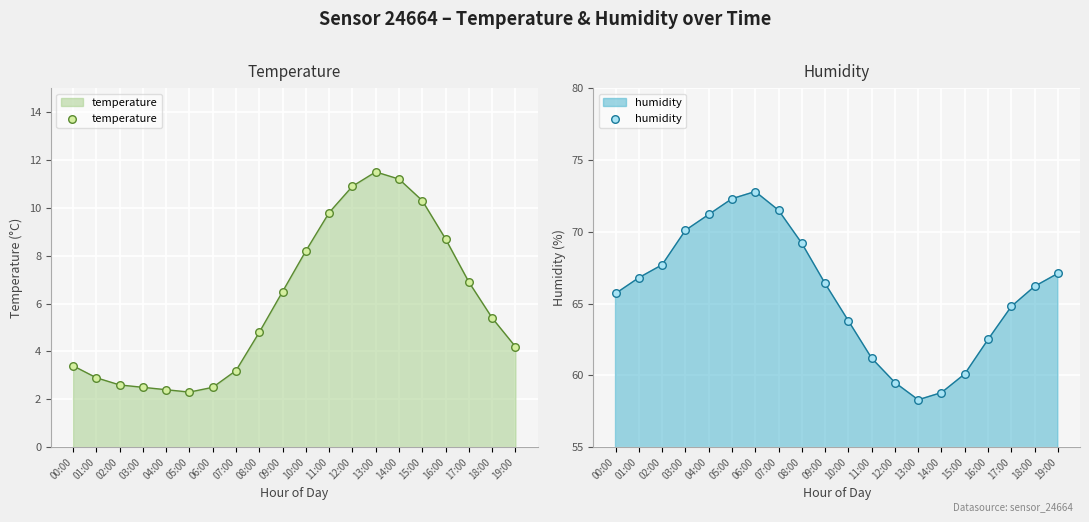

At which category is the sum across all series the highest?

06:00